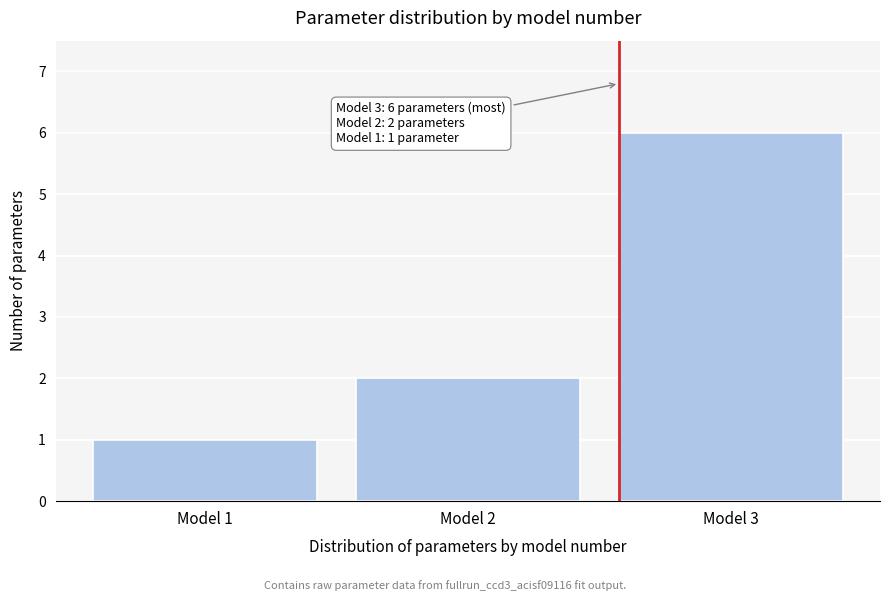

Reading left to right, what are all the values shown in this chart?

1	2	6